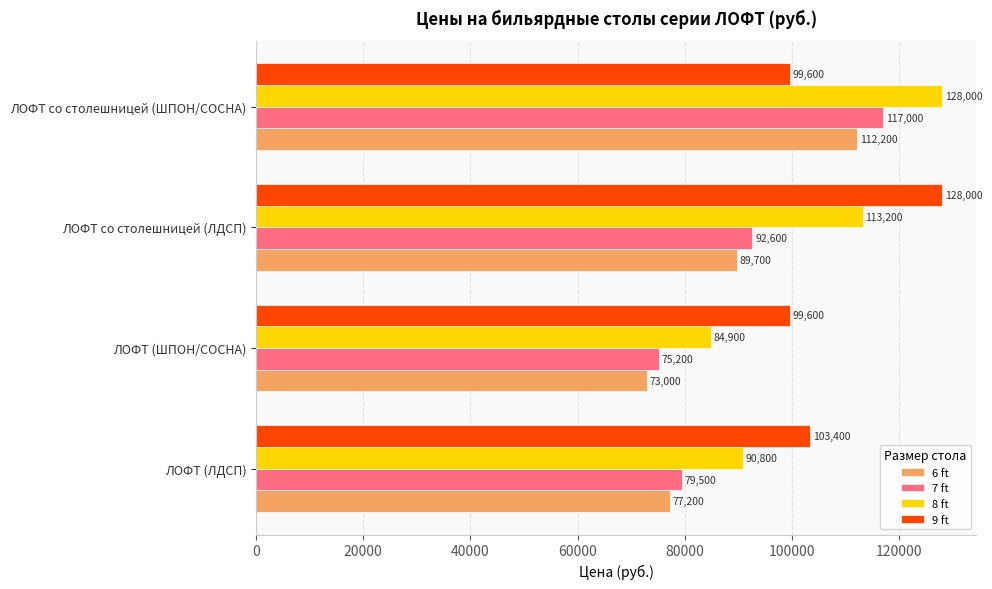

At how many categories does at least one series exceed 87630?

4